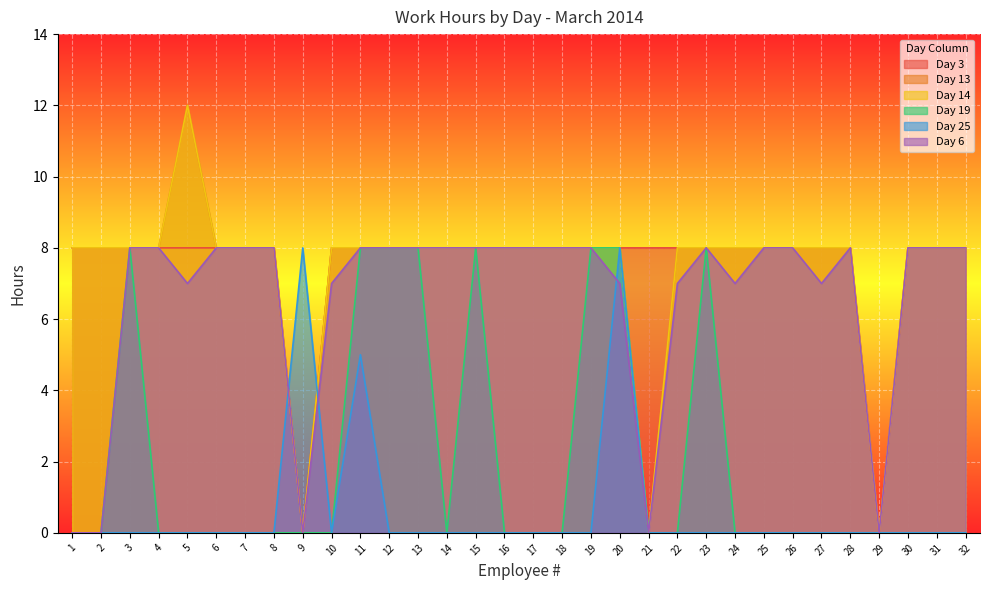

What are all the series names shown in the legend?

Day 3, Day 13, Day 14, Day 19, Day 25, Day 6